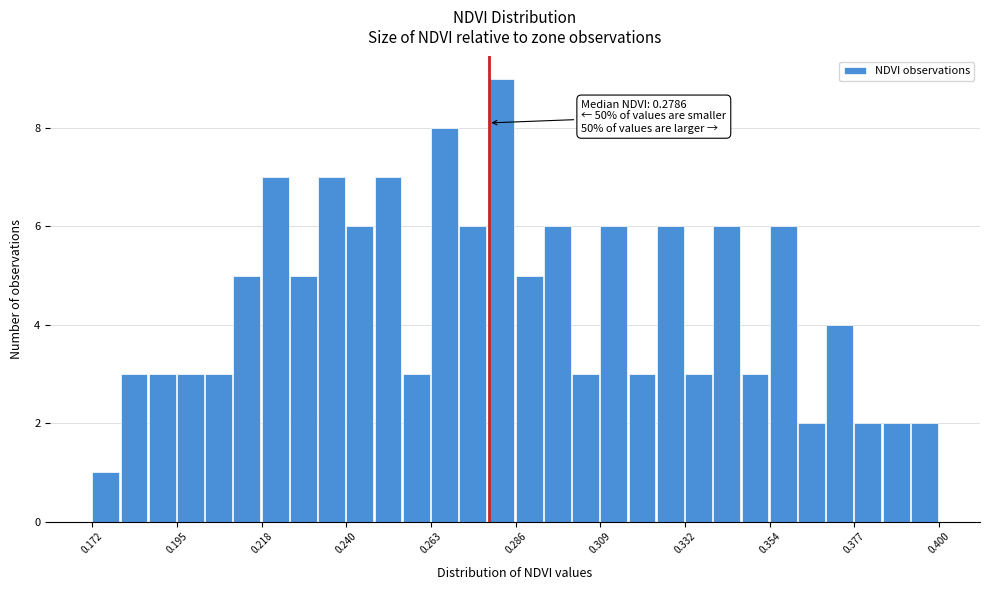

Read against the x-axis, roughly where is the centre of the tallest bar?

0.280